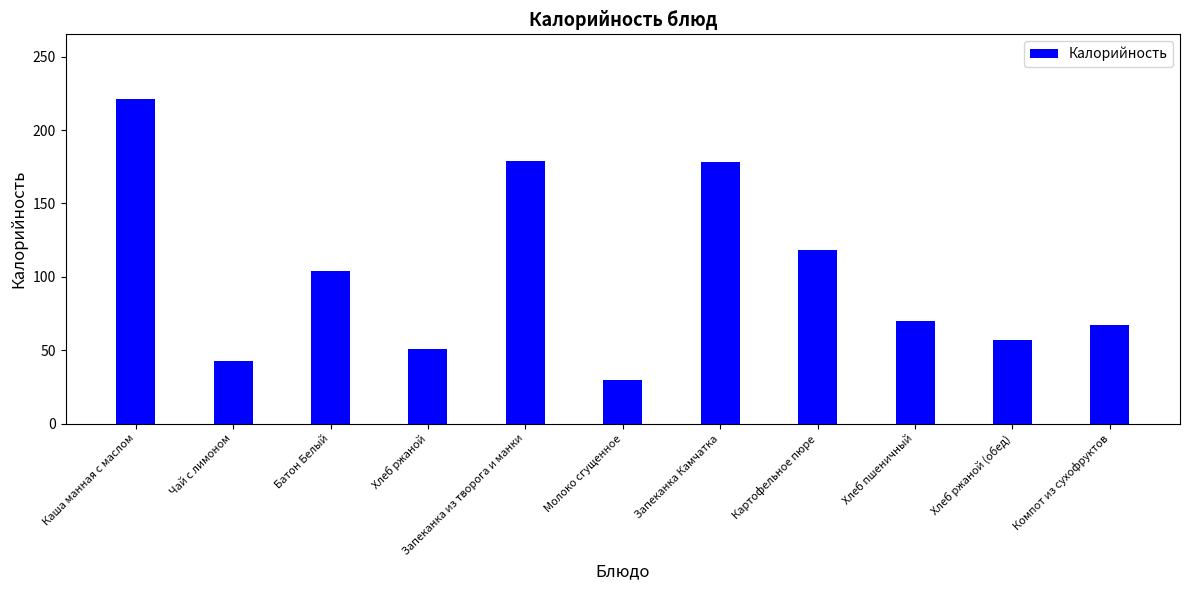

Read the value at Чай с лимоном.

43